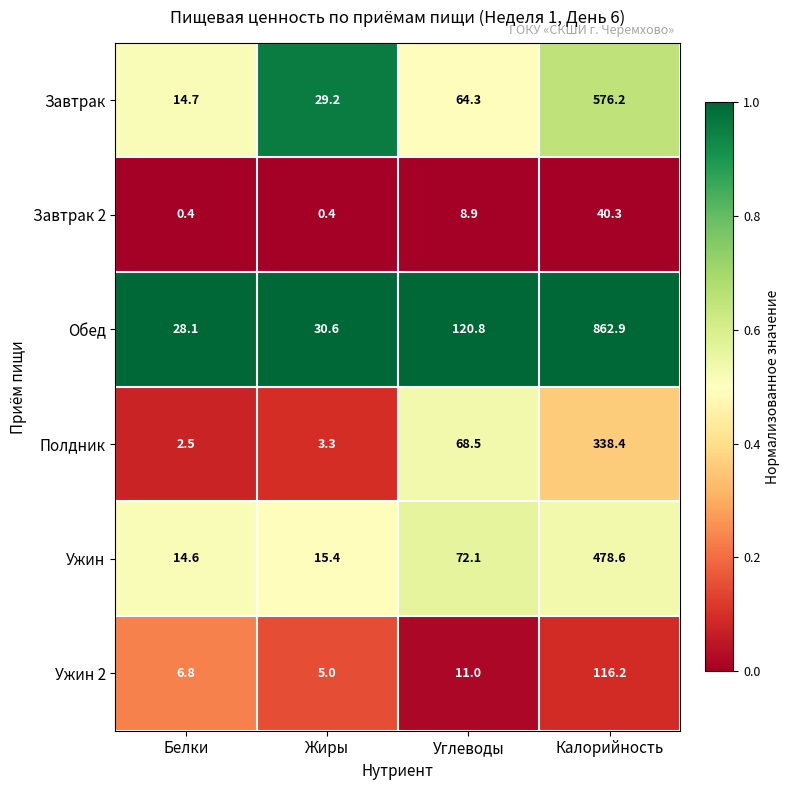

Which series has the largest total across all categories?

Обед